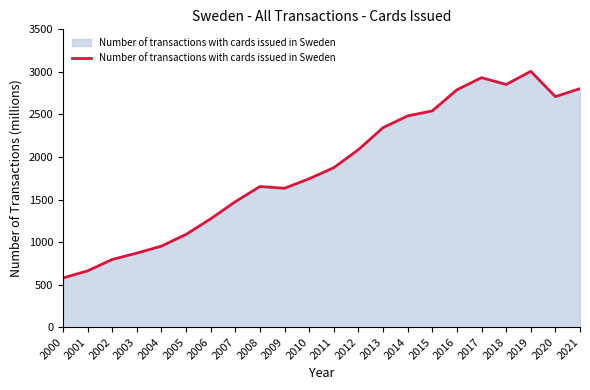

What is the ratio of the value at 2018 to the value at 2010?

1.6